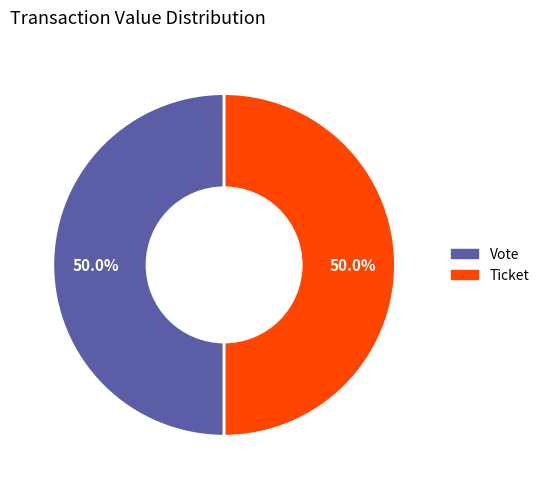

What is the ratio of the value at Vote to the value at Ticket?

1.0